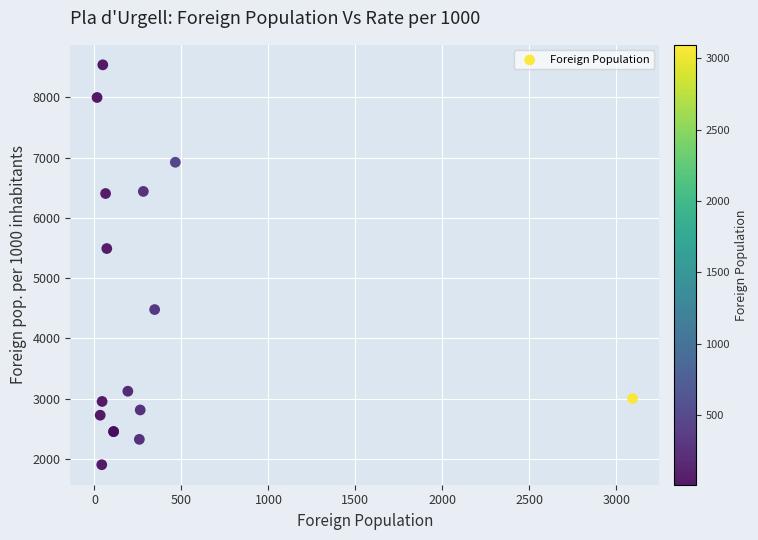

What Y value in the scatter plot is closest to 5223?

5493